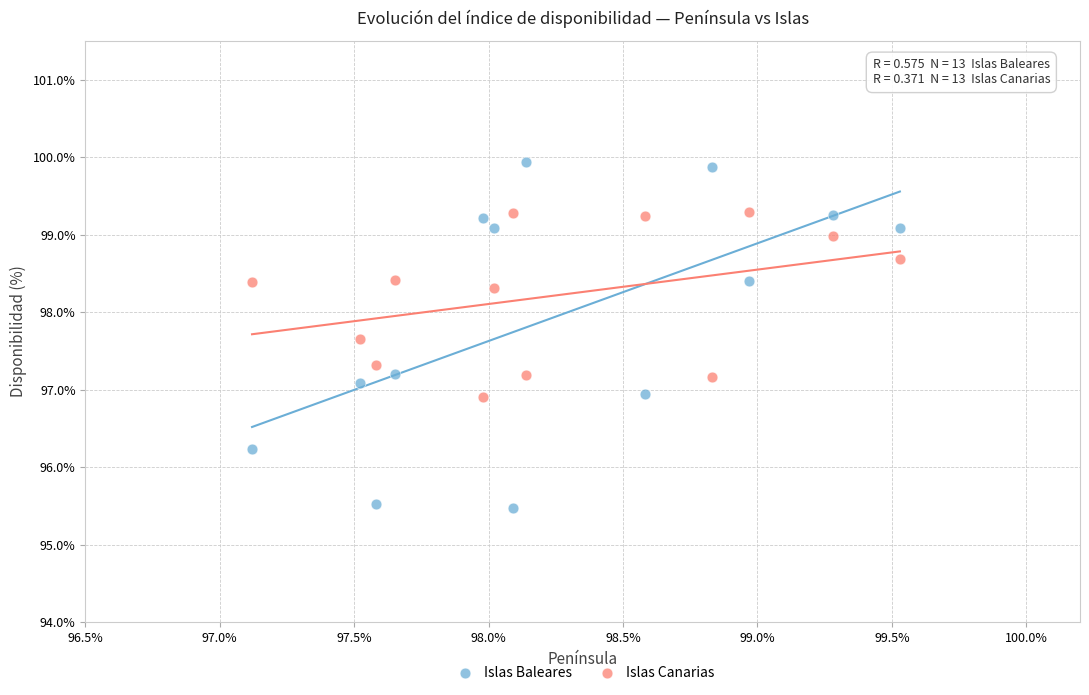

Across all data points, what is the range of X values (max minus min)?

2.4